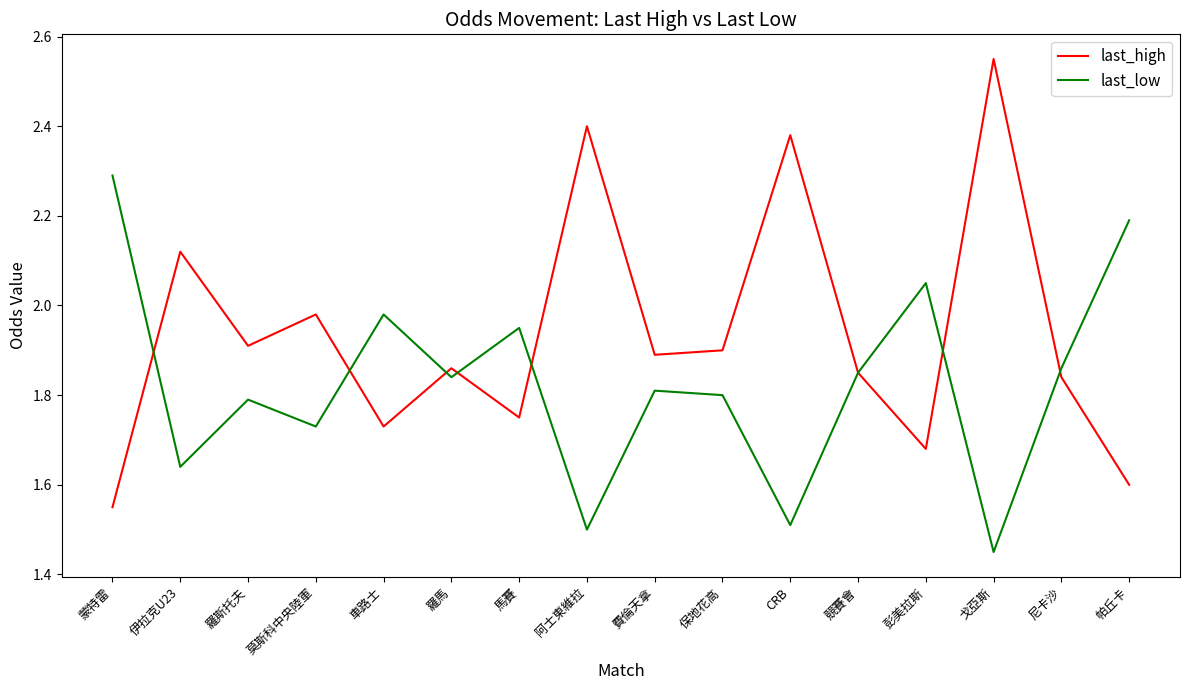

Rank the series by their maximum value, from lowest to highest.

last_low, last_high